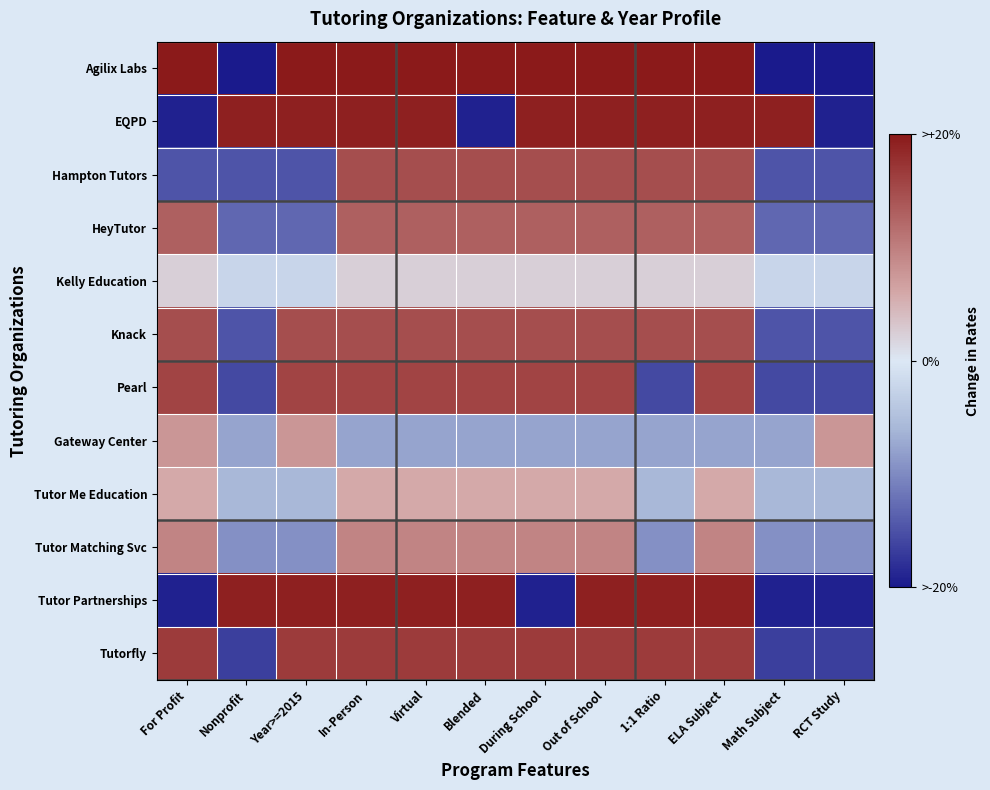

Between Nonprofit and Math Subject, which is larger?

Nonprofit